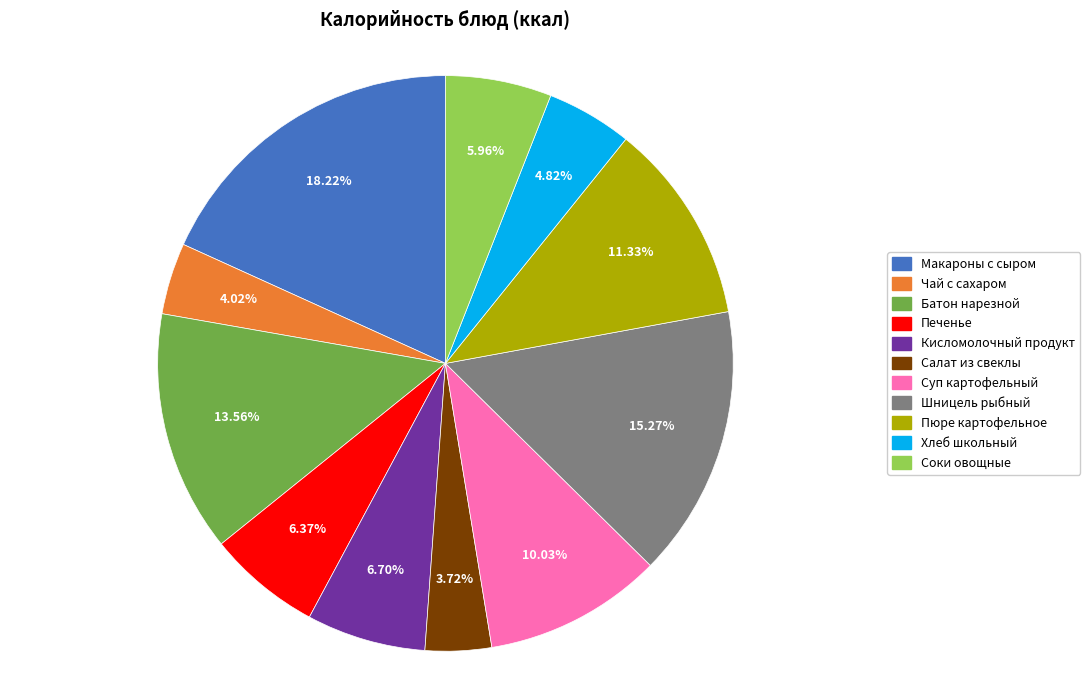

To the nearest percent, what portion does Чай с сахаром represent?

4%